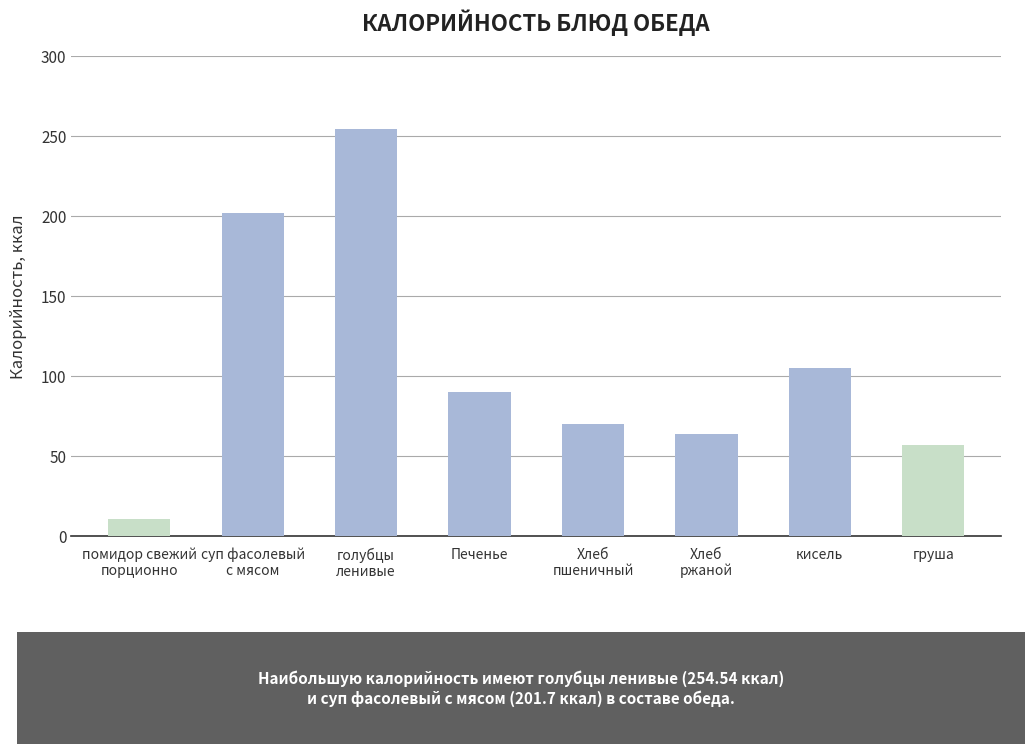

Read the value at кисель.

105.1